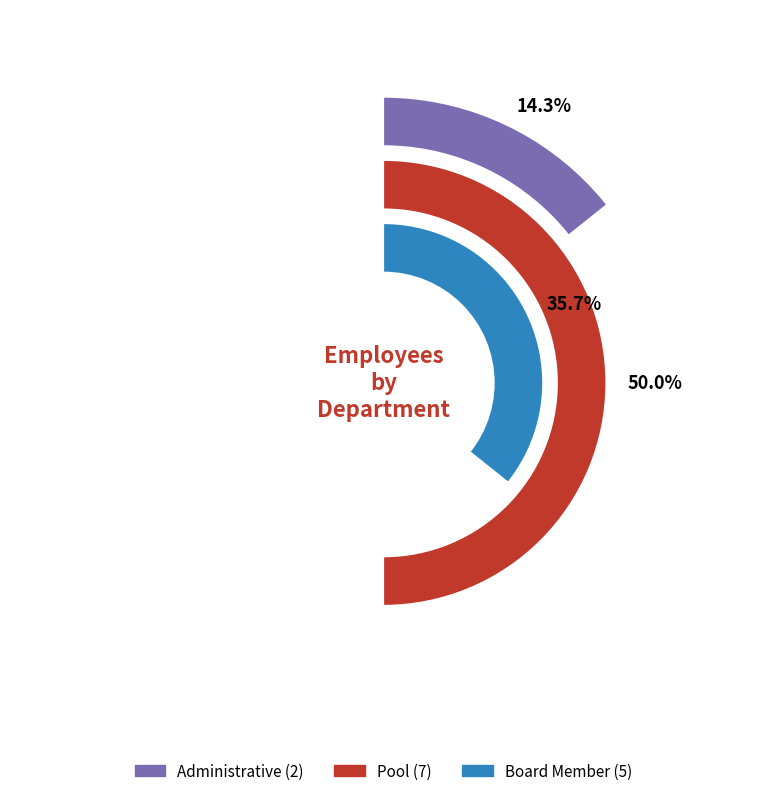

How many segments does this pie chart have?

3